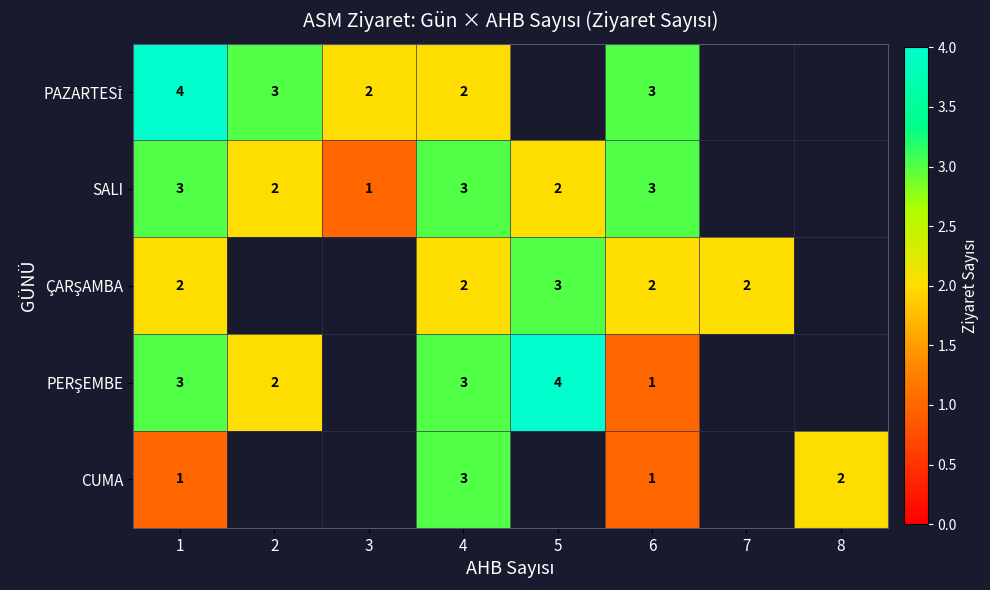

What is the difference between the highest and lowest values at 1?

3